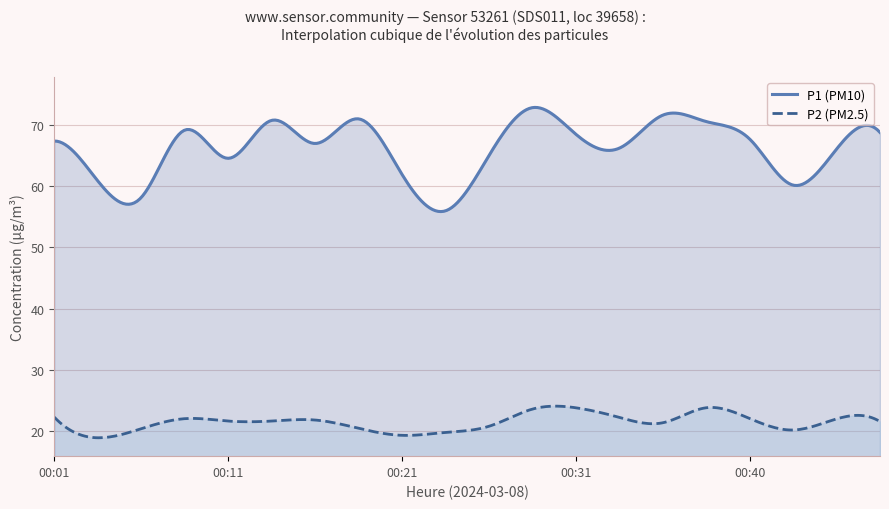

At 00:01, list the series in order from largest to smallest.

P1, P2